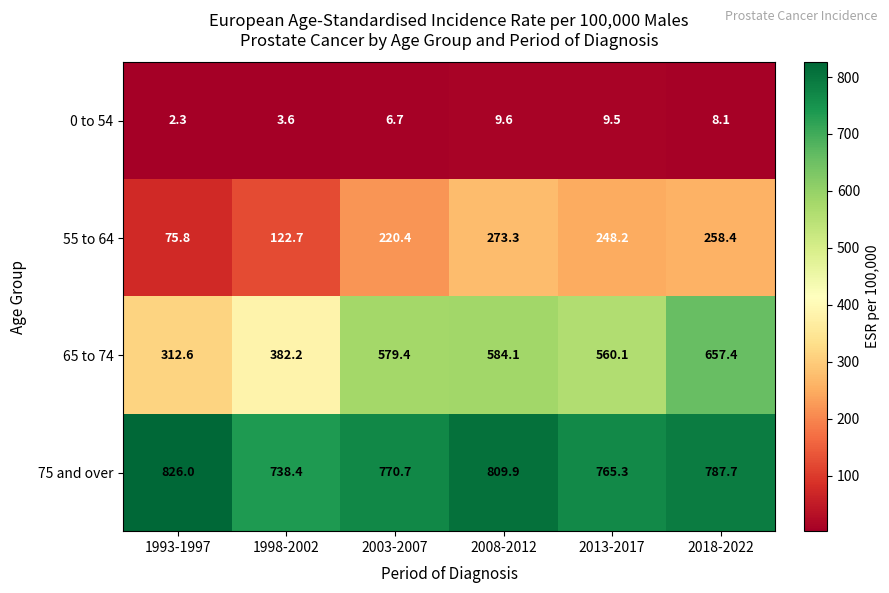

List the series in order of their overall mean, highest first.

75 and over, 65 to 74, 55 to 64, 0 to 54